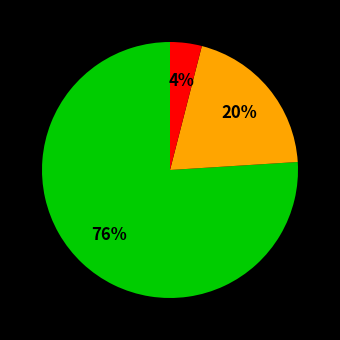

Is there a majority slice in this chart?

Yes